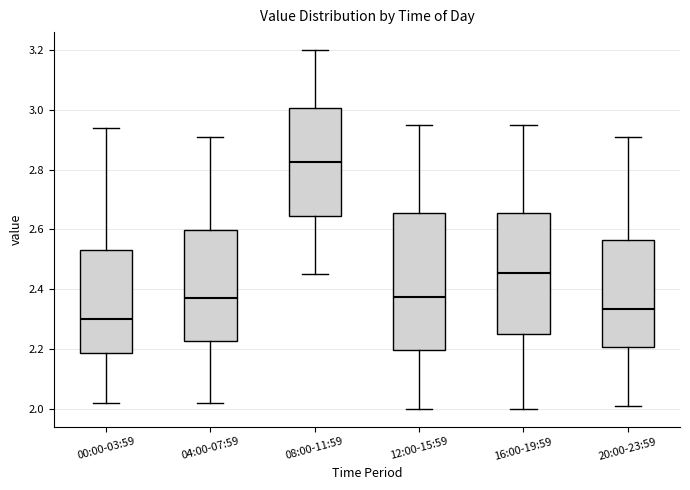

Which box is the tallest, from its lower edge to its upper edge?

12:00-15:59